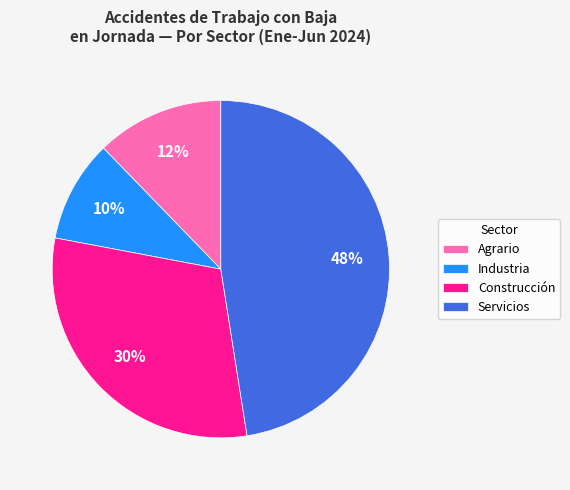

To the nearest percent, what is the difference between the largest and smallest slice percentages?

38%